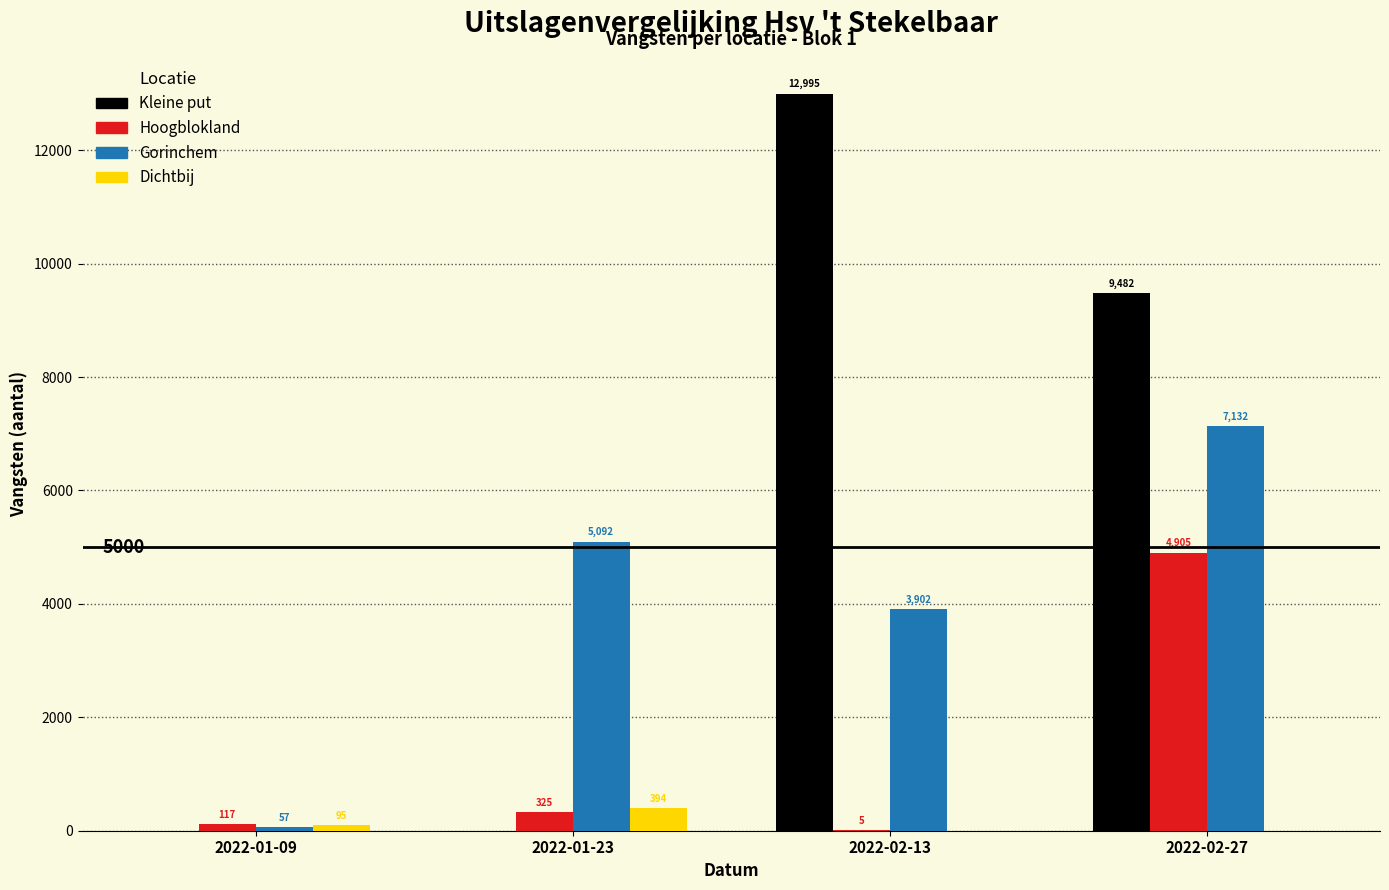

Reading left to right, what are all the values shown in this chart?

Kleine put: 2022-01-09=0	2022-01-23=0	2022-02-13=12995	2022-02-27=9482
Hoogblokland: 2022-01-09=117	2022-01-23=325	2022-02-13=5	2022-02-27=4905
Gorinchem: 2022-01-09=57	2022-01-23=5092	2022-02-13=3902	2022-02-27=7132
Dichtbij: 2022-01-09=95	2022-01-23=394	2022-02-13=0	2022-02-27=0